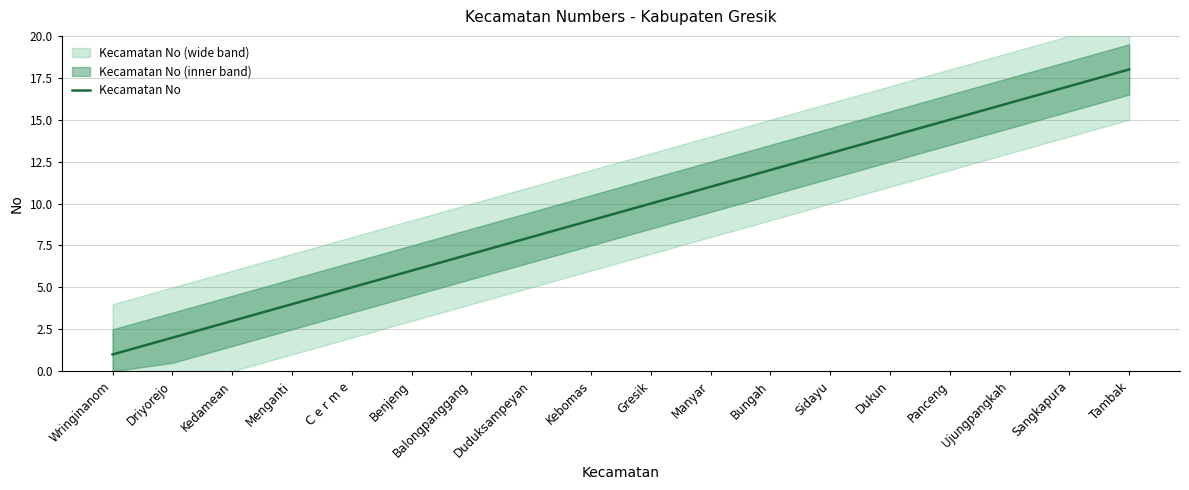

List the labels in order of value, smallest first.

Wringinanom, Driyorejo, Kedamean, Menganti, C e r m e, Benjeng, Balongpanggang, Duduksampeyan, Kebomas, Gresik, Manyar, Bungah, Sidayu, Dukun, Panceng, Ujungpangkah, Sangkapura, Tambak